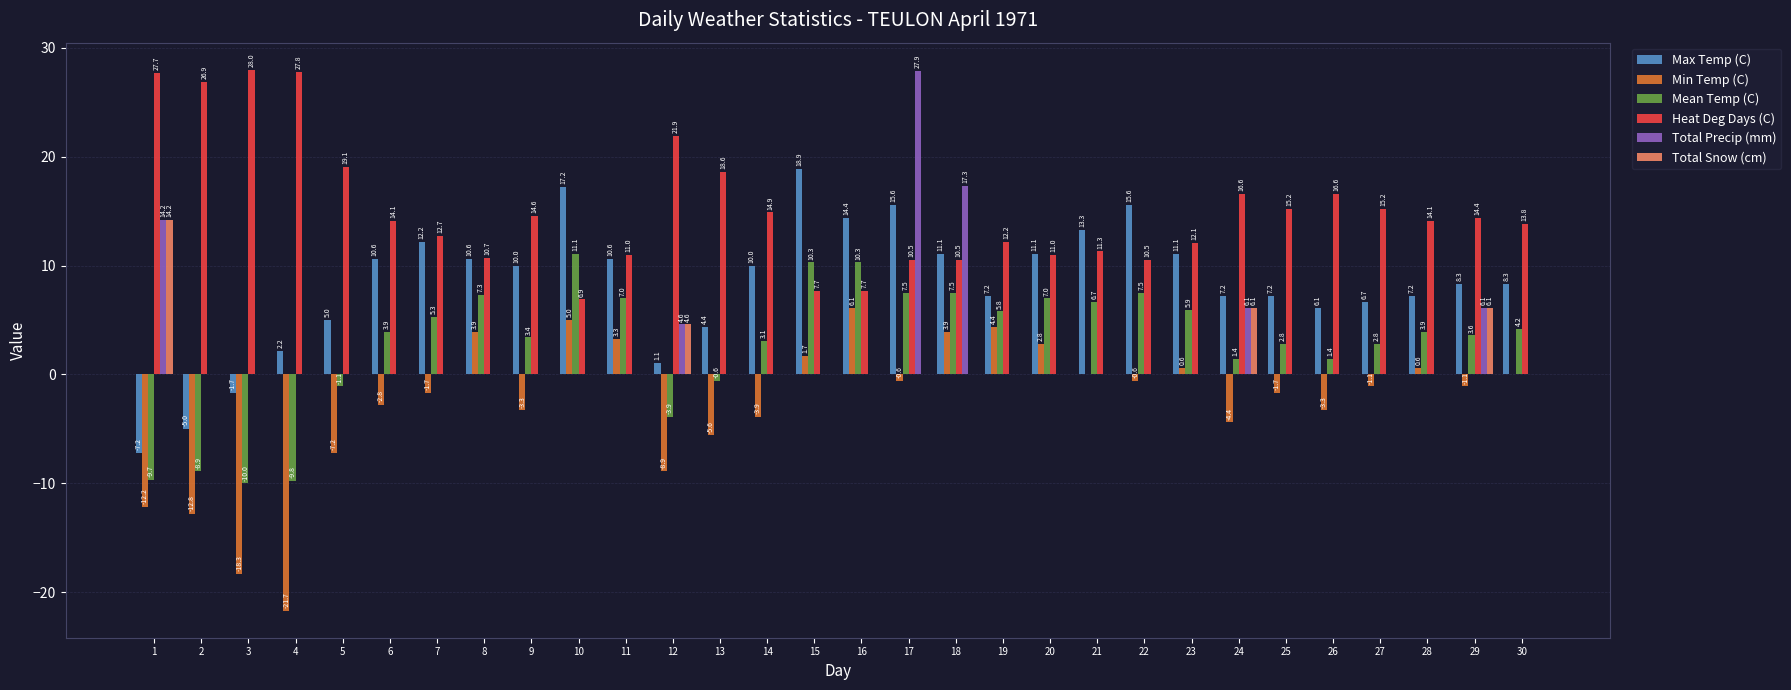

The value of Heat Deg Days (C) at 8 is 10.7. True or false?

True